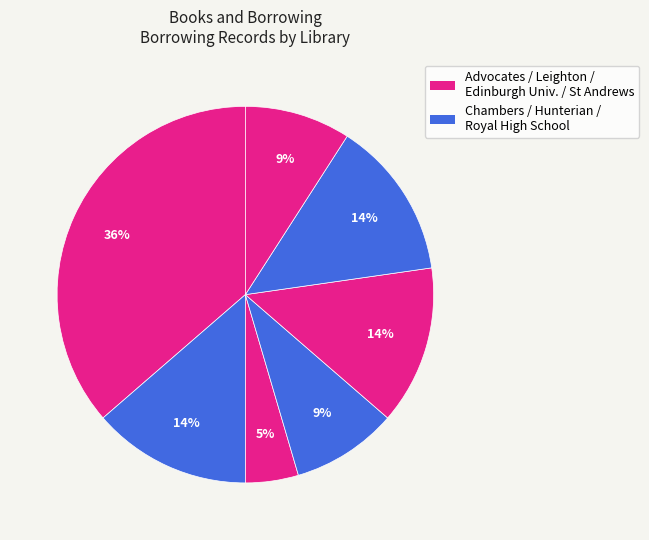

What is the largest slice in the pie chart?

advocates